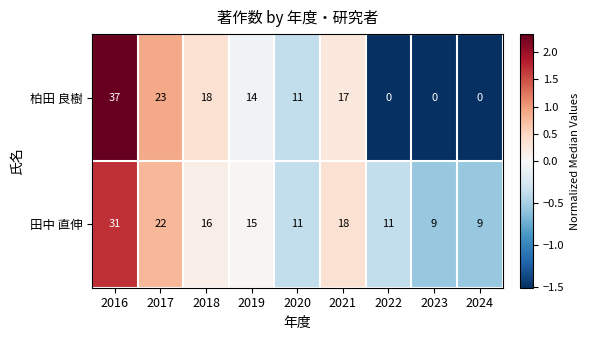

Rank the series at 2018 from highest to lowest value.

柏田 良樹, 田中 直伸